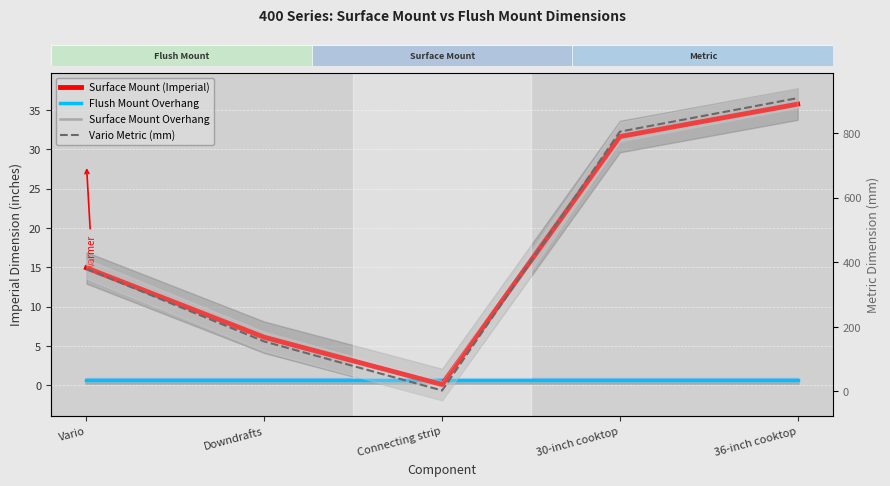

What are all the series names shown in the legend?

Surface Mount (Imperial), Flush Mount Overhang, Surface Mount Overhang, Vario Metric (mm)